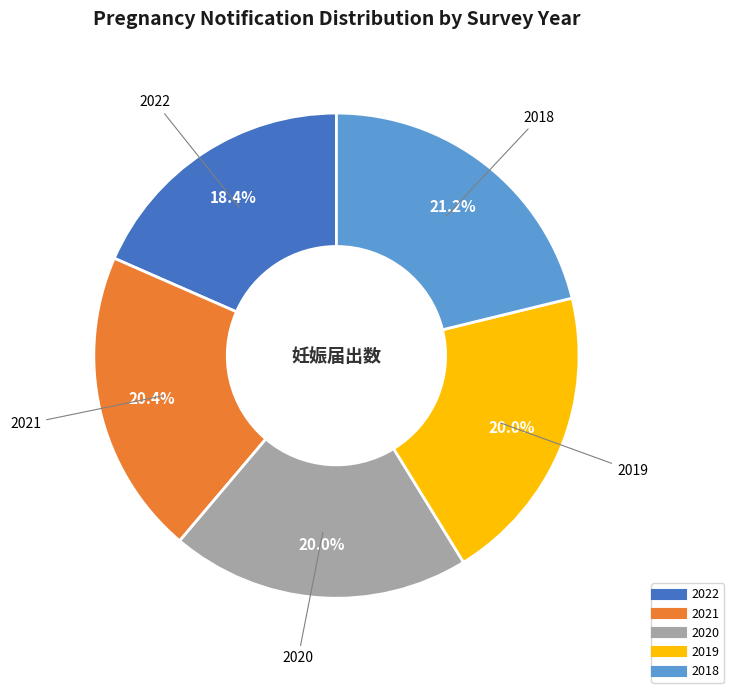

The 2021 slice represents 9% of the pie. True or false?

False